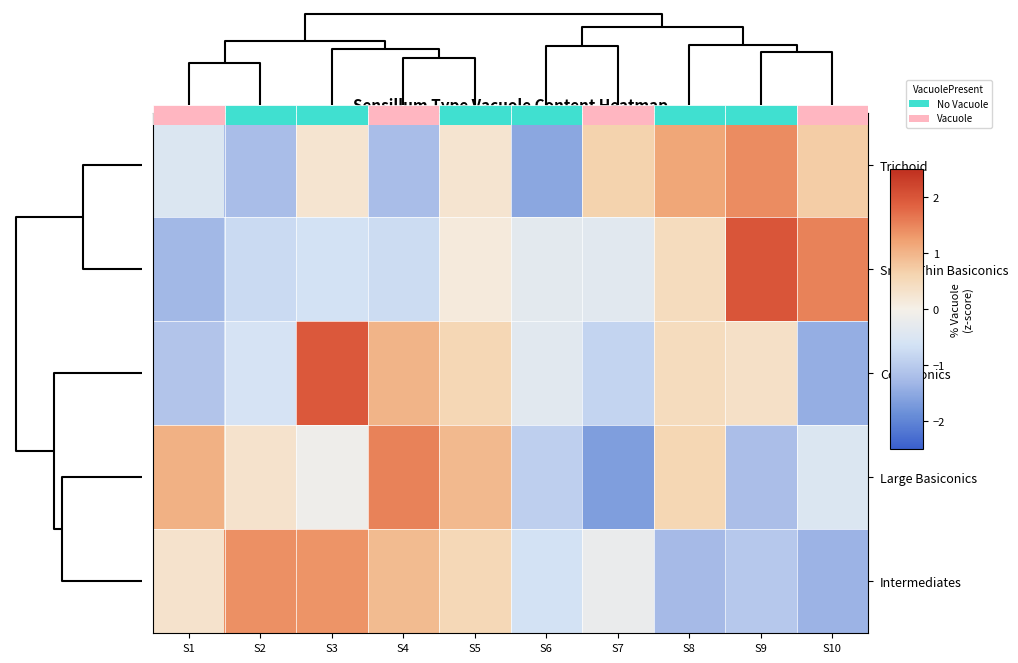

Is the value of Intermediates at S9 greater than the value of Coeloconics at S7?

No